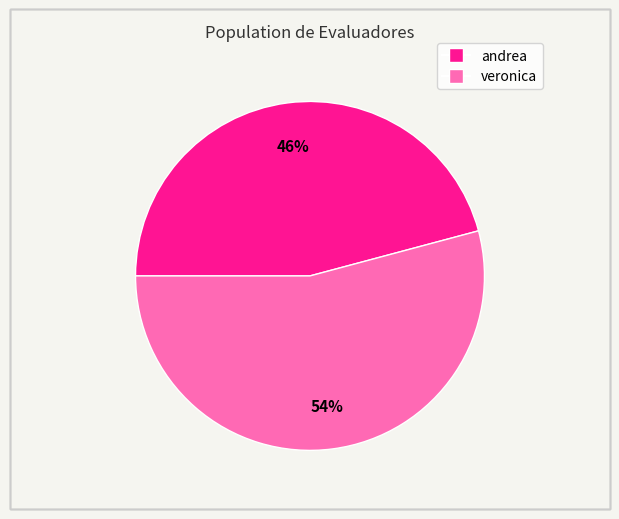

To the nearest percent, what is the average slice percentage?

50%